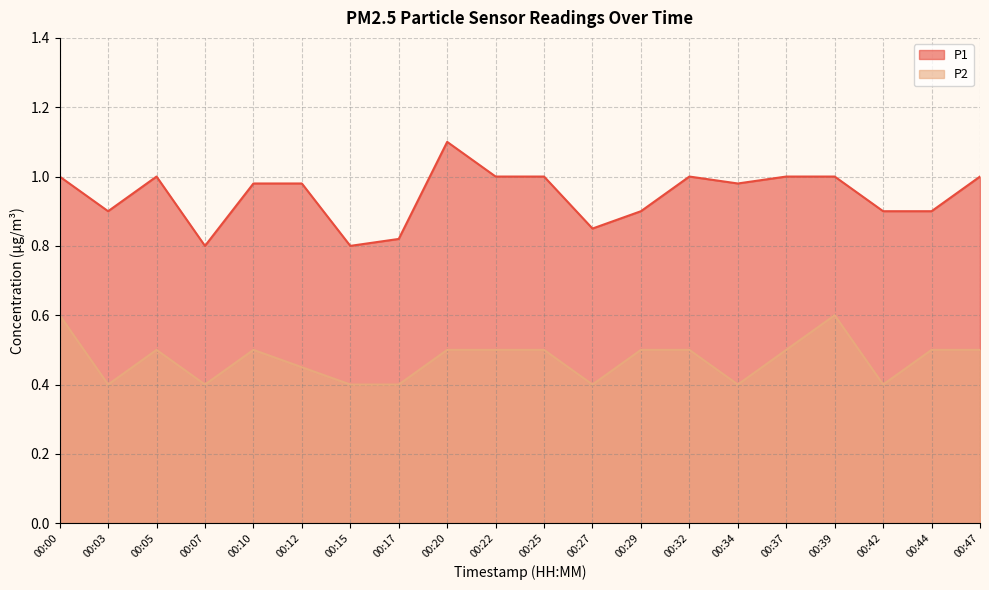

What is the value of the P1 point at the 3rd from the left?

1.0